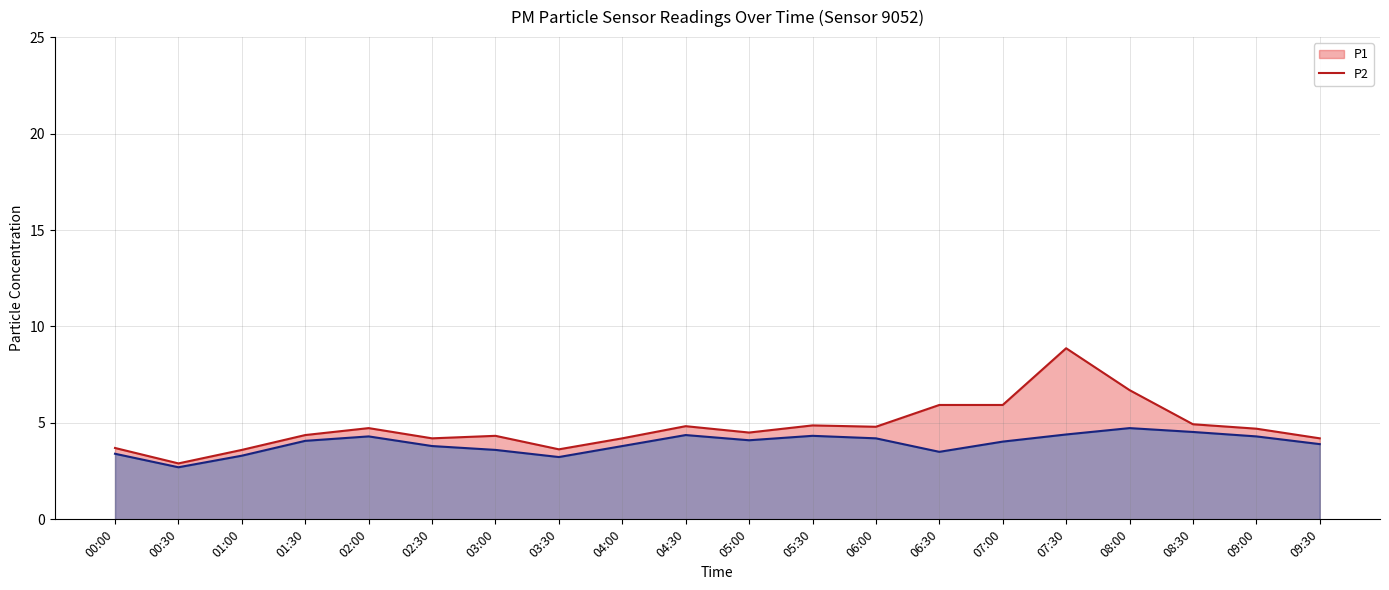

Where is P1_line nearest to the value 5?

08:30